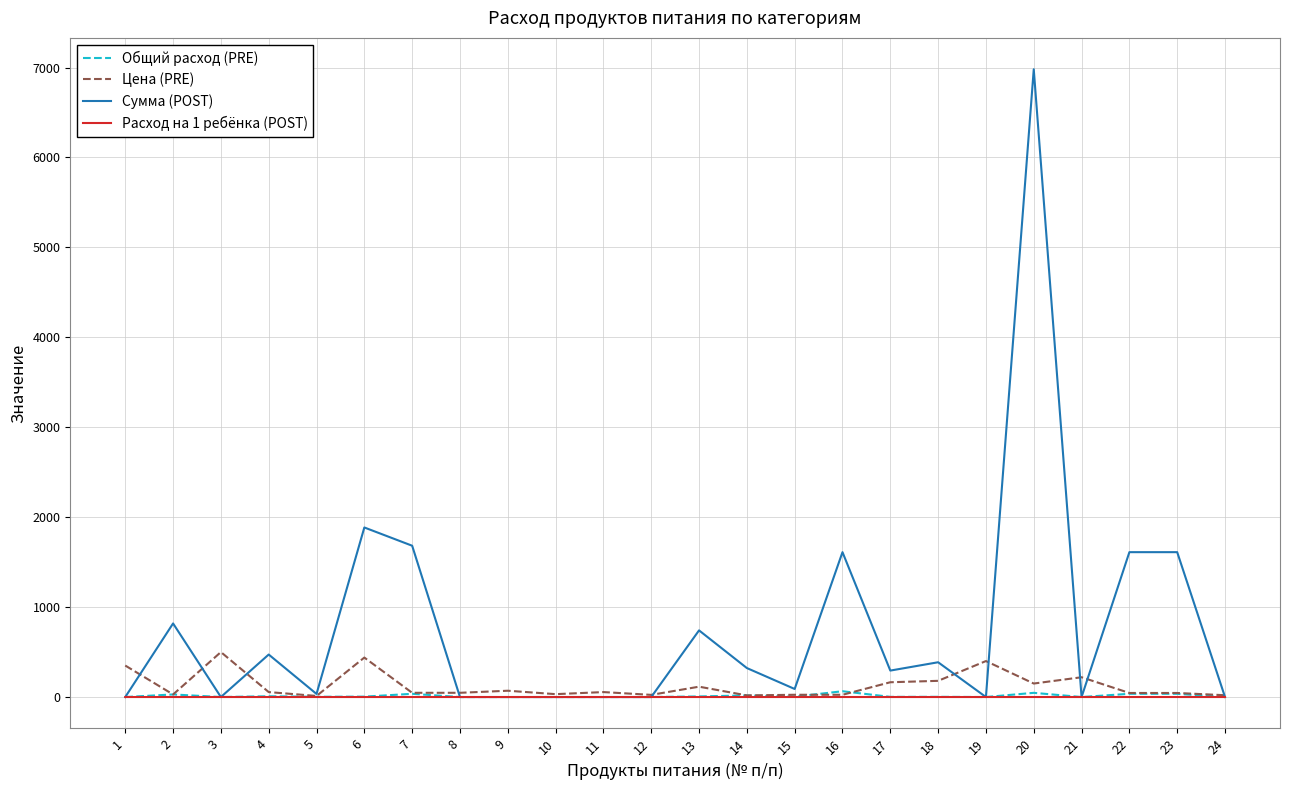

Which series has the widest spread of values?

Сумма (POST)